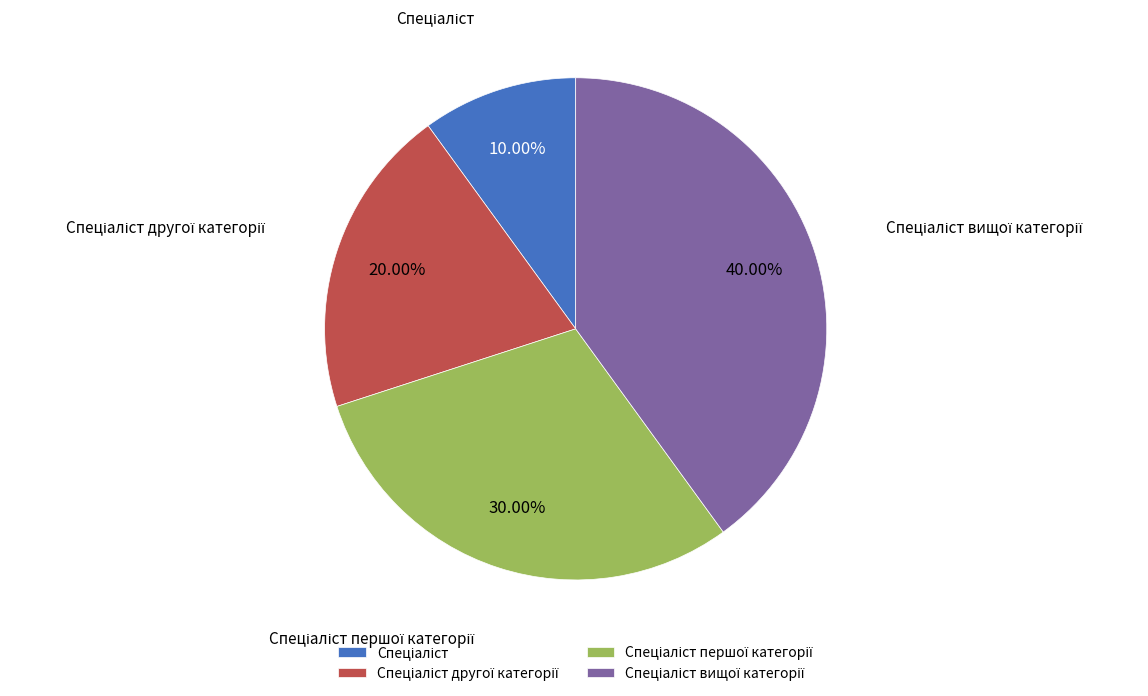

Is there a majority slice in this chart?

No